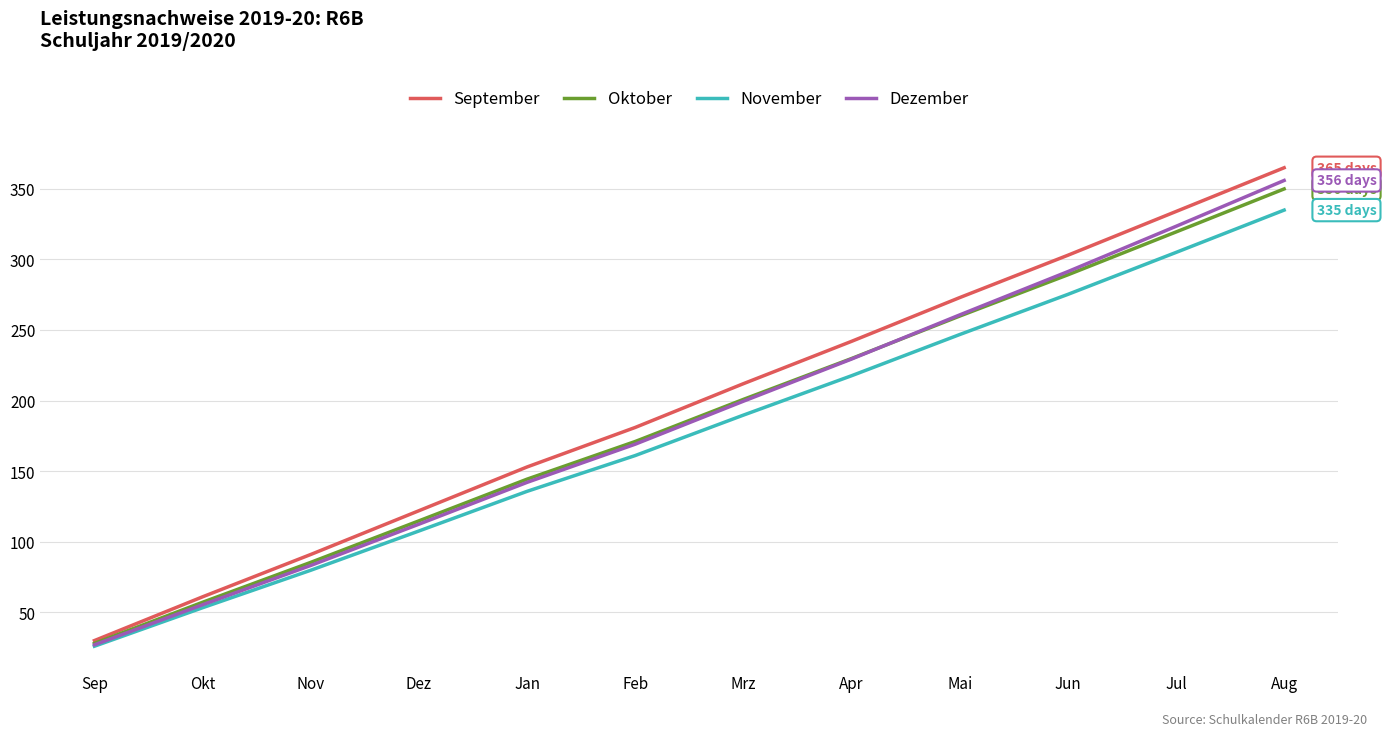

What is the difference between the highest and lowest values at Jan?

17.3